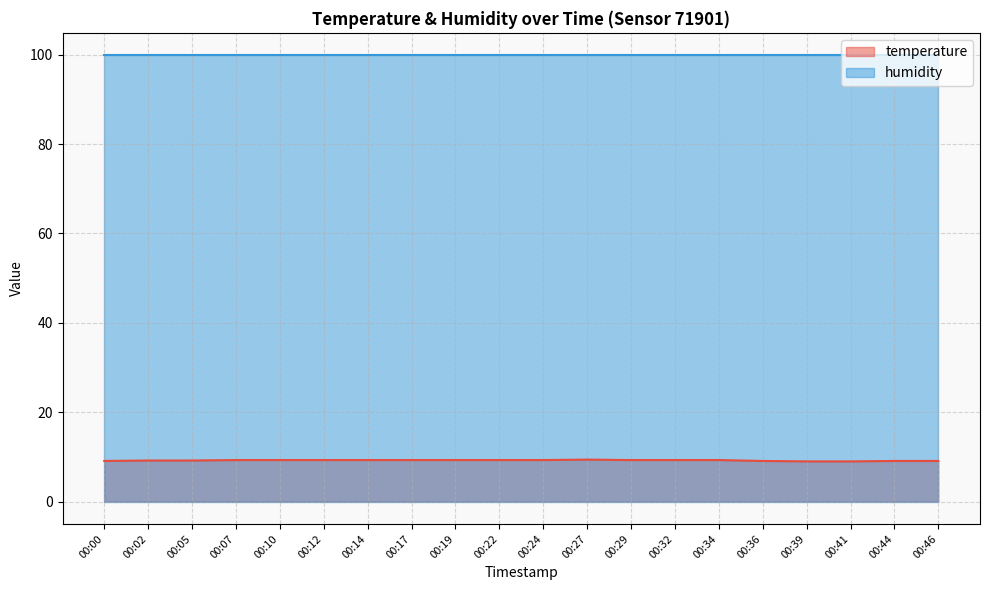

How many lines are shown in the chart?

2